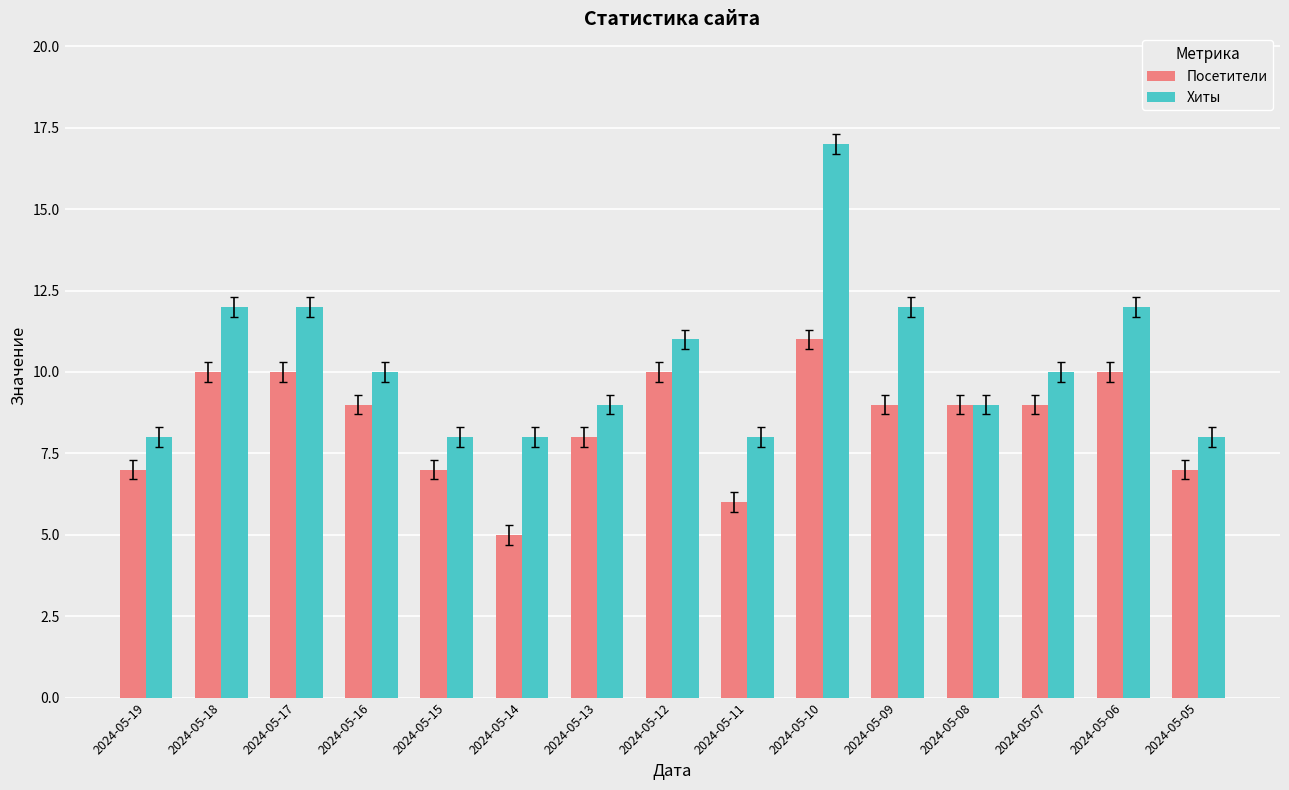

What is the greatest value displayed?

17